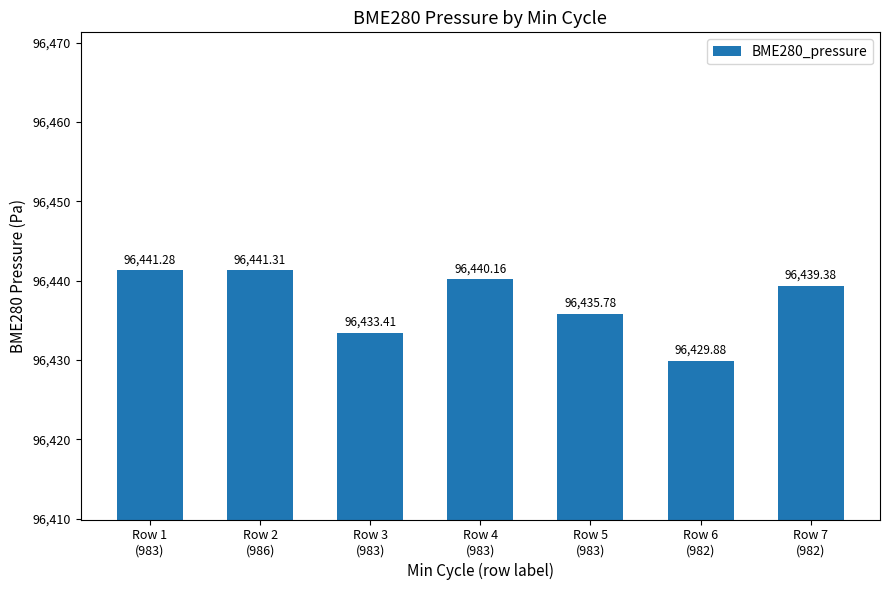

Approximately how many times larger is the value at Row 3
(983) compared to Row 5
(983)?

1.0